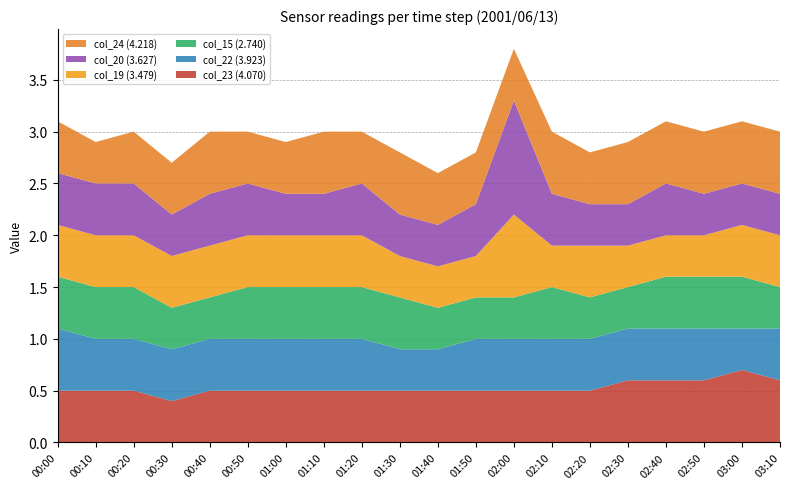

Reading right to left, transcribe all the data shown in this chart.

col_23 (4.070): 03:10=0.6	03:00=0.7	02:50=0.6	02:40=0.6	02:30=0.6	02:20=0.5	02:10=0.5	02:00=0.5	01:50=0.5	01:40=0.5	01:30=0.5	01:20=0.5	01:10=0.5	01:00=0.5	00:50=0.5	00:40=0.5	00:30=0.4	00:20=0.5	00:10=0.5	00:00=0.5
col_22 (3.923): 03:10=0.5	03:00=0.4	02:50=0.5	02:40=0.5	02:30=0.5	02:20=0.5	02:10=0.5	02:00=0.5	01:50=0.5	01:40=0.4	01:30=0.4	01:20=0.5	01:10=0.5	01:00=0.5	00:50=0.5	00:40=0.5	00:30=0.5	00:20=0.5	00:10=0.5	00:00=0.6
col_15 (2.740): 03:10=0.4	03:00=0.5	02:50=0.5	02:40=0.5	02:30=0.4	02:20=0.4	02:10=0.5	02:00=0.4	01:50=0.4	01:40=0.4	01:30=0.5	01:20=0.5	01:10=0.5	01:00=0.5	00:50=0.5	00:40=0.4	00:30=0.4	00:20=0.5	00:10=0.5	00:00=0.5
col_19 (3.479): 03:10=0.5	03:00=0.5	02:50=0.4	02:40=0.4	02:30=0.4	02:20=0.5	02:10=0.4	02:00=0.8	01:50=0.4	01:40=0.4	01:30=0.4	01:20=0.5	01:10=0.5	01:00=0.5	00:50=0.5	00:40=0.5	00:30=0.5	00:20=0.5	00:10=0.5	00:00=0.5
col_20 (3.627): 03:10=0.4	03:00=0.4	02:50=0.4	02:40=0.5	02:30=0.4	02:20=0.4	02:10=0.5	02:00=1.1	01:50=0.5	01:40=0.4	01:30=0.4	01:20=0.5	01:10=0.4	01:00=0.4	00:50=0.5	00:40=0.5	00:30=0.4	00:20=0.5	00:10=0.5	00:00=0.5
col_24 (4.218): 03:10=0.6	03:00=0.6	02:50=0.6	02:40=0.6	02:30=0.6	02:20=0.5	02:10=0.6	02:00=0.5	01:50=0.5	01:40=0.5	01:30=0.6	01:20=0.5	01:10=0.6	01:00=0.5	00:50=0.5	00:40=0.6	00:30=0.5	00:20=0.5	00:10=0.4	00:00=0.5